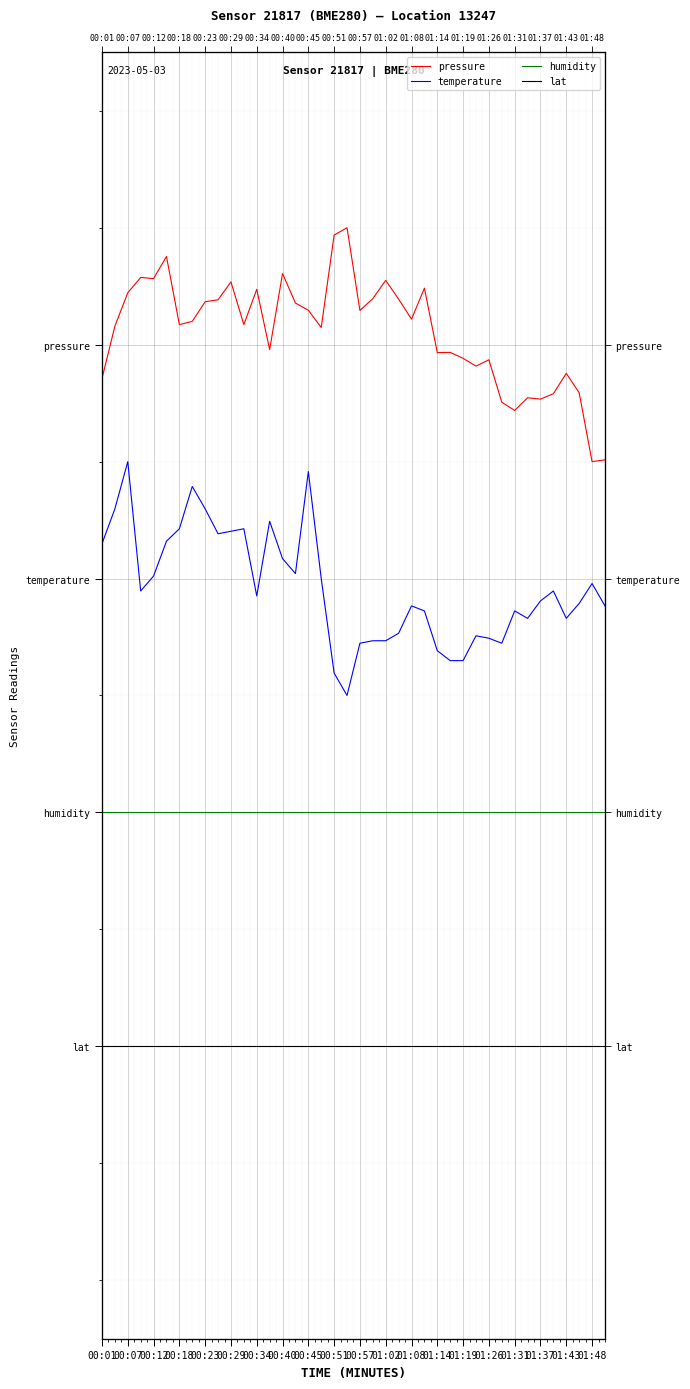

Reading left to right, list all the values displayed in this chart.

pressure: 2.7	3.2	3.4	3.6	3.6	3.8	3.2	3.2	3.4	3.4	3.5	3.2	3.5	3.0	3.6	3.4	3.3	3.1	3.9	4.0	3.3	3.4	3.6	3.4	3.2	3.5	2.9	2.9	2.9	2.8	2.9	2.5	2.4	2.5	2.5	2.6	2.8	2.6	2.0	2.0
temperature: 1.3	1.6	2.0	0.9	1.0	1.3	1.4	1.8	1.6	1.4	1.4	1.4	0.9	1.5	1.2	1.0	1.9	1.0	0.2	0.0	0.4	0.5	0.5	0.5	0.8	0.7	0.4	0.3	0.3	0.5	0.5	0.4	0.7	0.7	0.8	0.9	0.7	0.8	1.0	0.8
humidity: -1.0	-1.0	-1.0	-1.0	-1.0	-1.0	-1.0	-1.0	-1.0	-1.0	-1.0	-1.0	-1.0	-1.0	-1.0	-1.0	-1.0	-1.0	-1.0	-1.0	-1.0	-1.0	-1.0	-1.0	-1.0	-1.0	-1.0	-1.0	-1.0	-1.0	-1.0	-1.0	-1.0	-1.0	-1.0	-1.0	-1.0	-1.0	-1.0	-1.0
lat: -3.0	-3.0	-3.0	-3.0	-3.0	-3.0	-3.0	-3.0	-3.0	-3.0	-3.0	-3.0	-3.0	-3.0	-3.0	-3.0	-3.0	-3.0	-3.0	-3.0	-3.0	-3.0	-3.0	-3.0	-3.0	-3.0	-3.0	-3.0	-3.0	-3.0	-3.0	-3.0	-3.0	-3.0	-3.0	-3.0	-3.0	-3.0	-3.0	-3.0